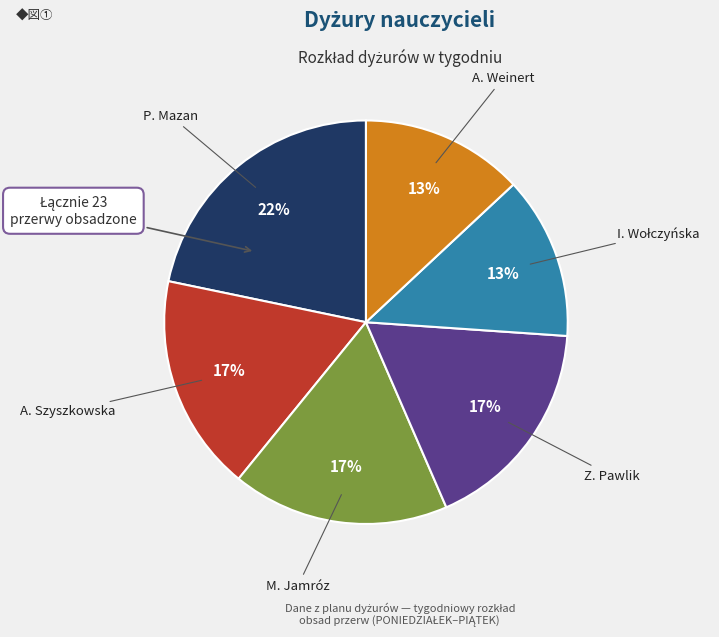

To the nearest percent, what percentage of the pie is A. Weinert?

13%